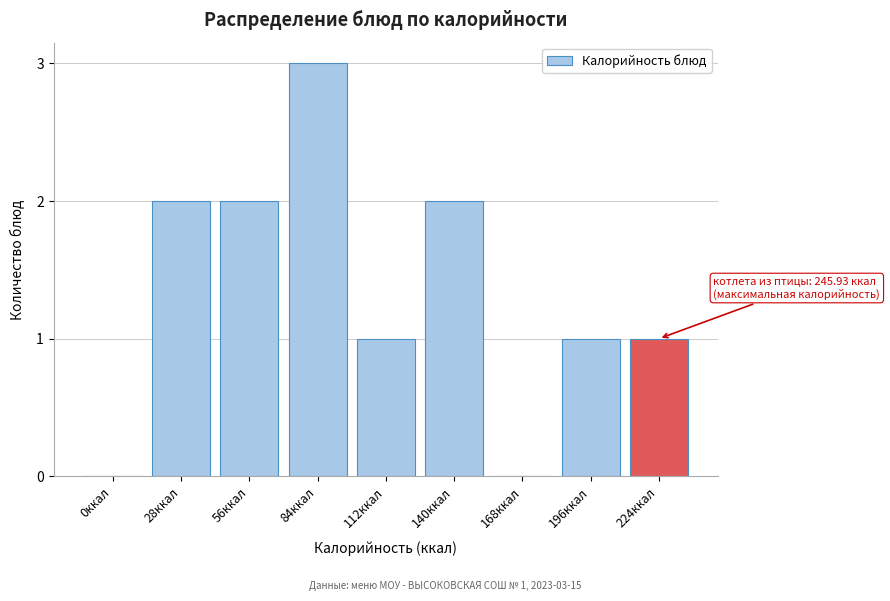

Reading left to right, what are all the values shown in this chart?

0ккал=0	28ккал=2	56ккал=2	84ккал=3	112ккал=1	140ккал=2	168ккал=0	196ккал=1	224ккал=1